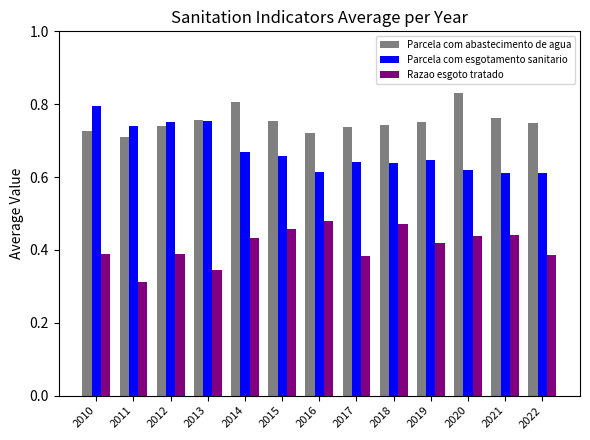

What is the sum of all Parcela com esgotamento sanitario values?

8.7